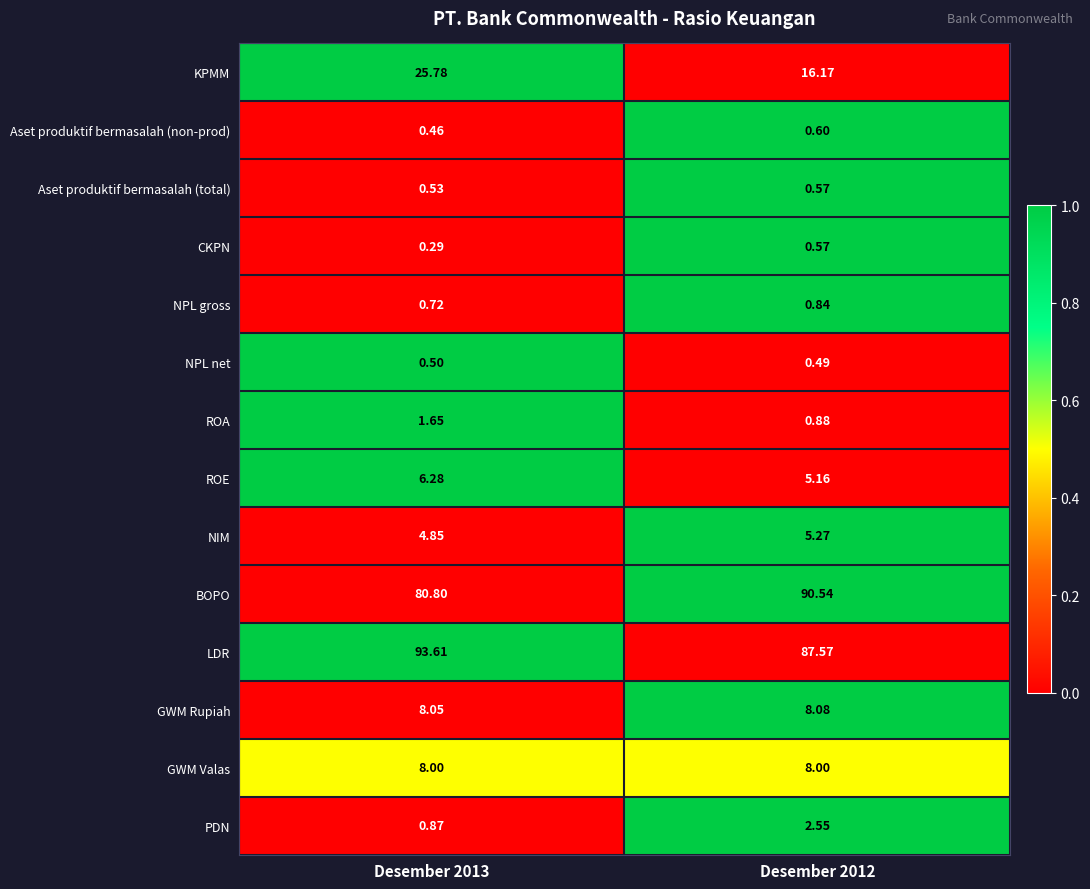

Which series has the largest range (max minus min)?

BOPO